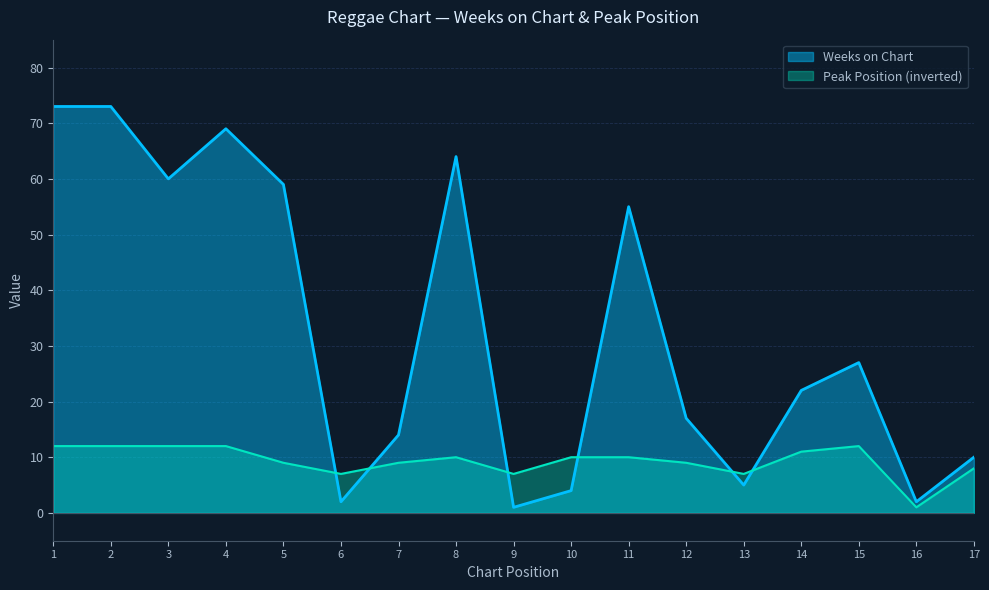

What is the sum of the Peak Position values at 2 and 11?

22